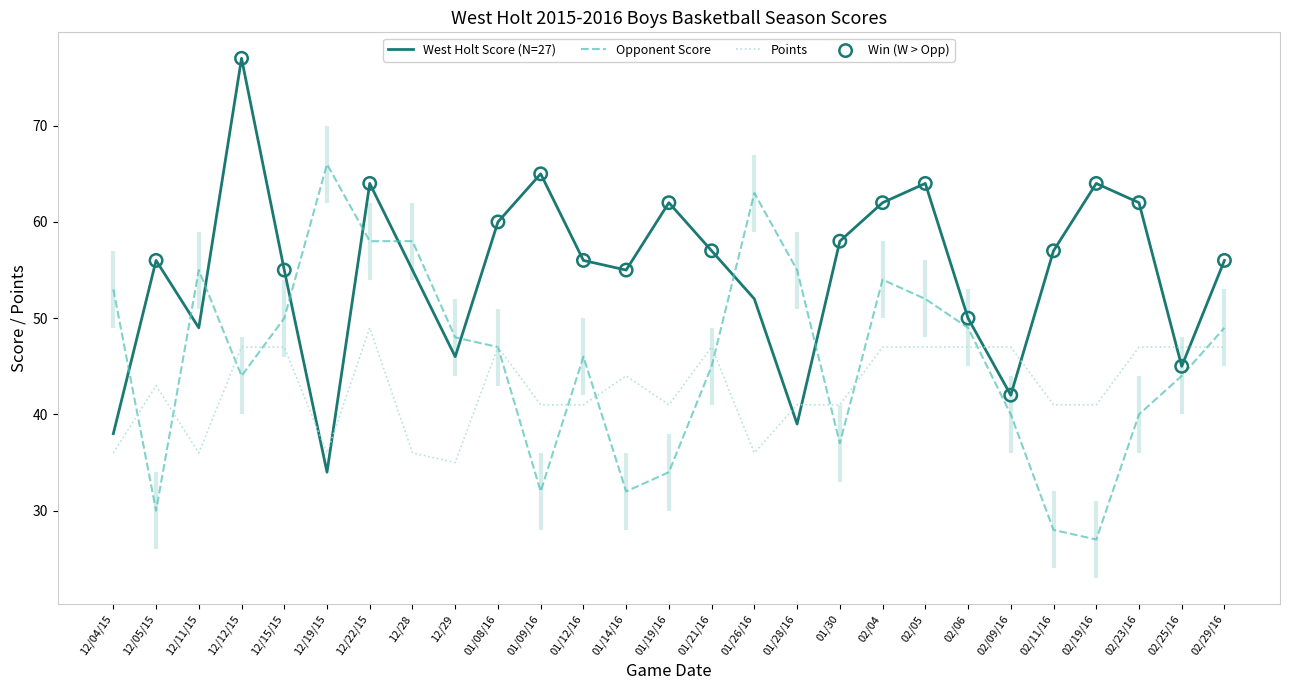

Which series has the largest total across all categories?

West Holt Score